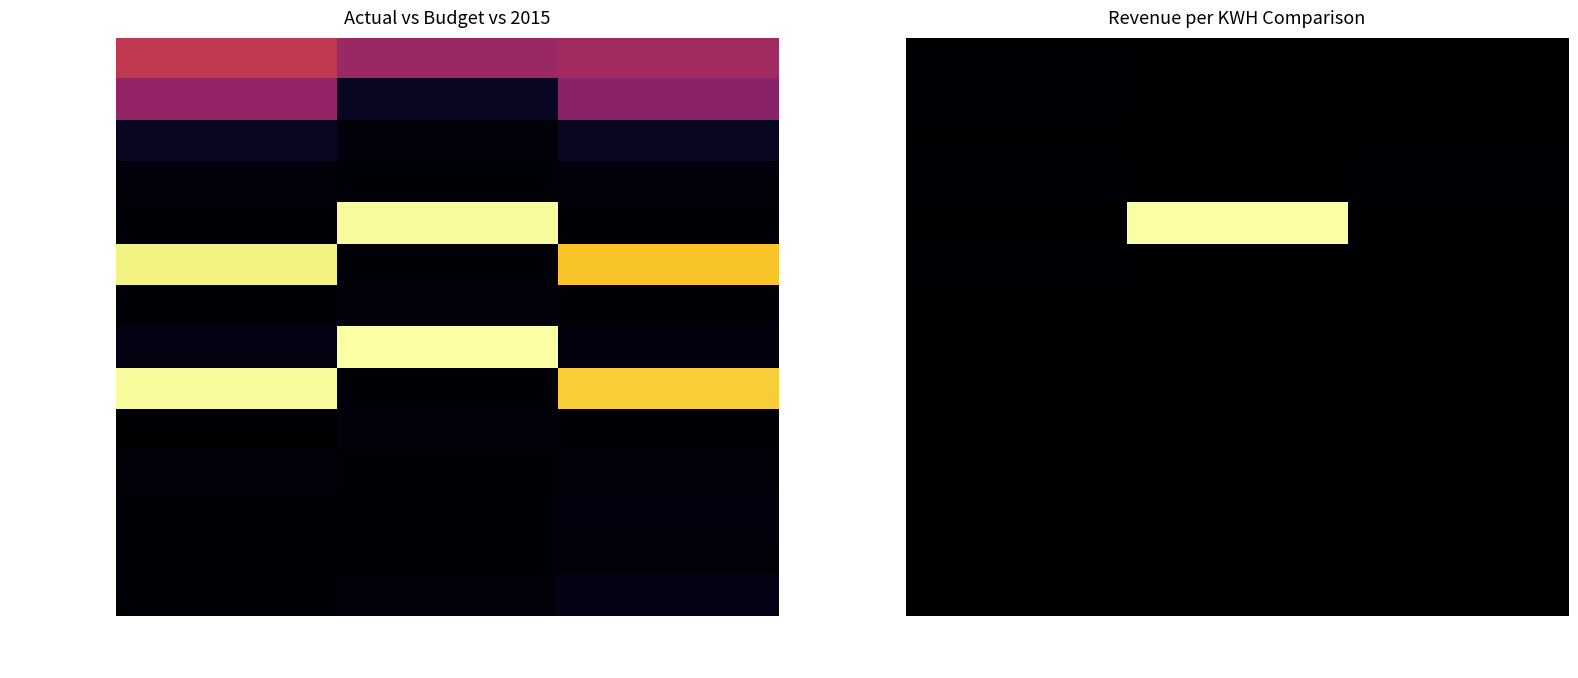

Rank the series by their maximum value, from lowest to highest.

Total electric rev, Non-Core Gas Sales, Transmission Rev, Decoupling Rev, Other Misc Rev, Other oper rev, Transportation, Sales other util, Industrial, Commercial, Total retail sales, Residential, Public street, Sales resale firm